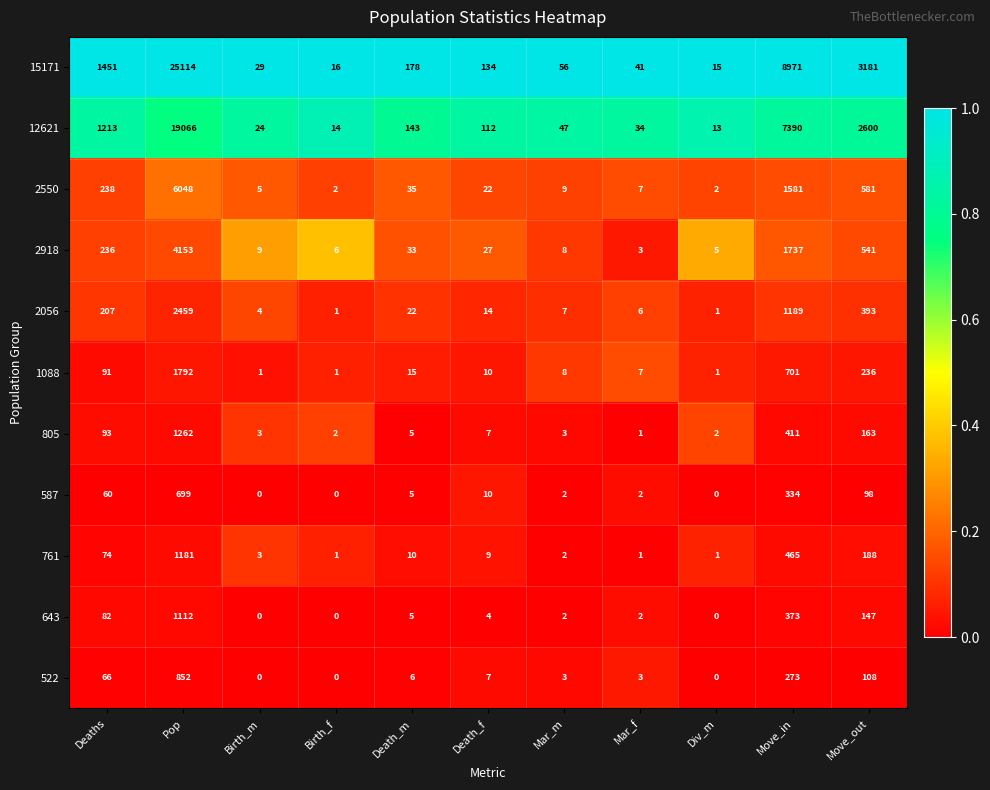

What is the spread (max minus min) of values at Move_in?

8698